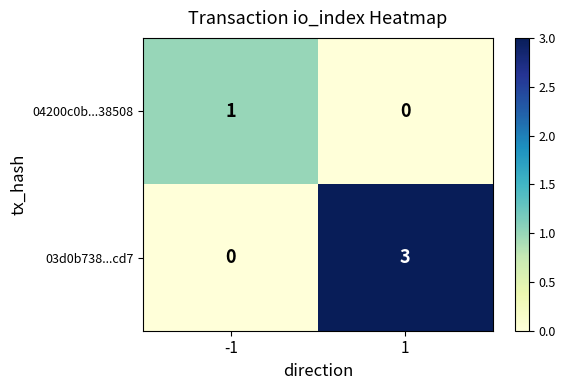

The value of 04200c0b...38508 at 1 is 0. True or false?

True